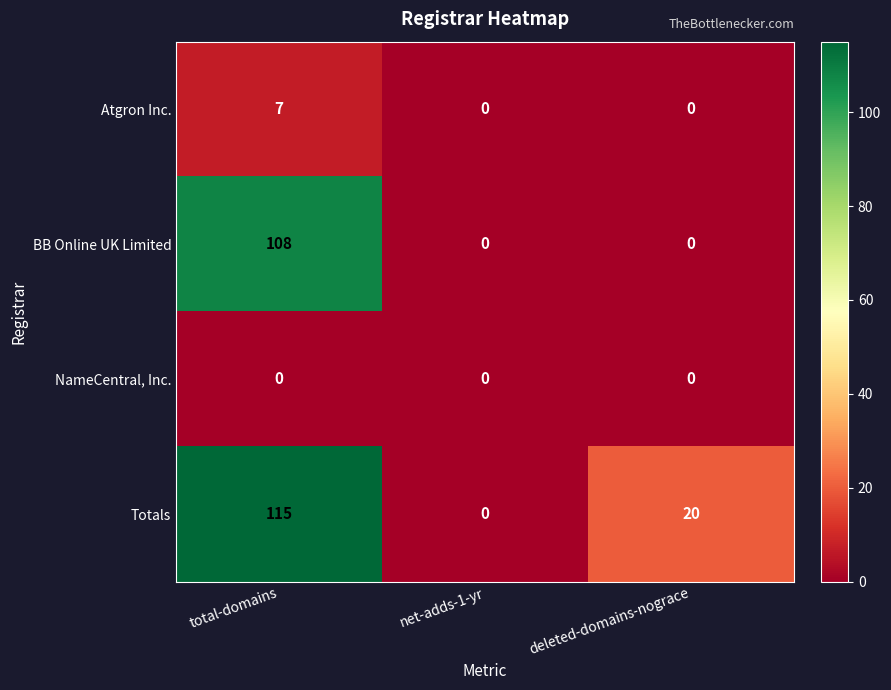

What value does the Totals series have at total-domains, to the nearest 10?

120